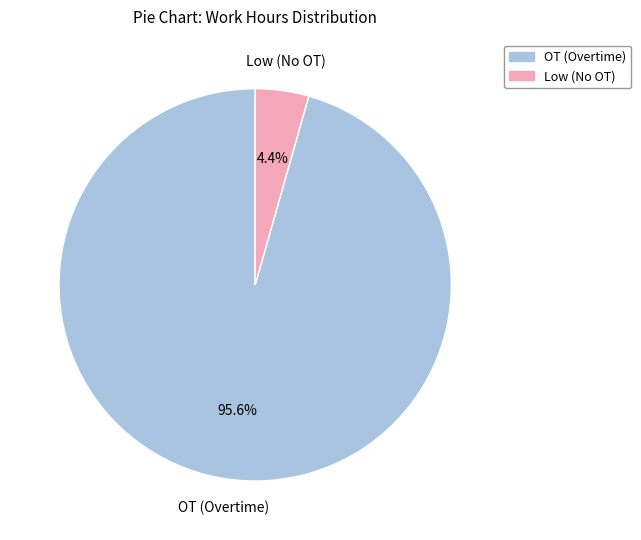

Combined, what portion of the pie is Low (No OT) and OT (Overtime)?

100.0%